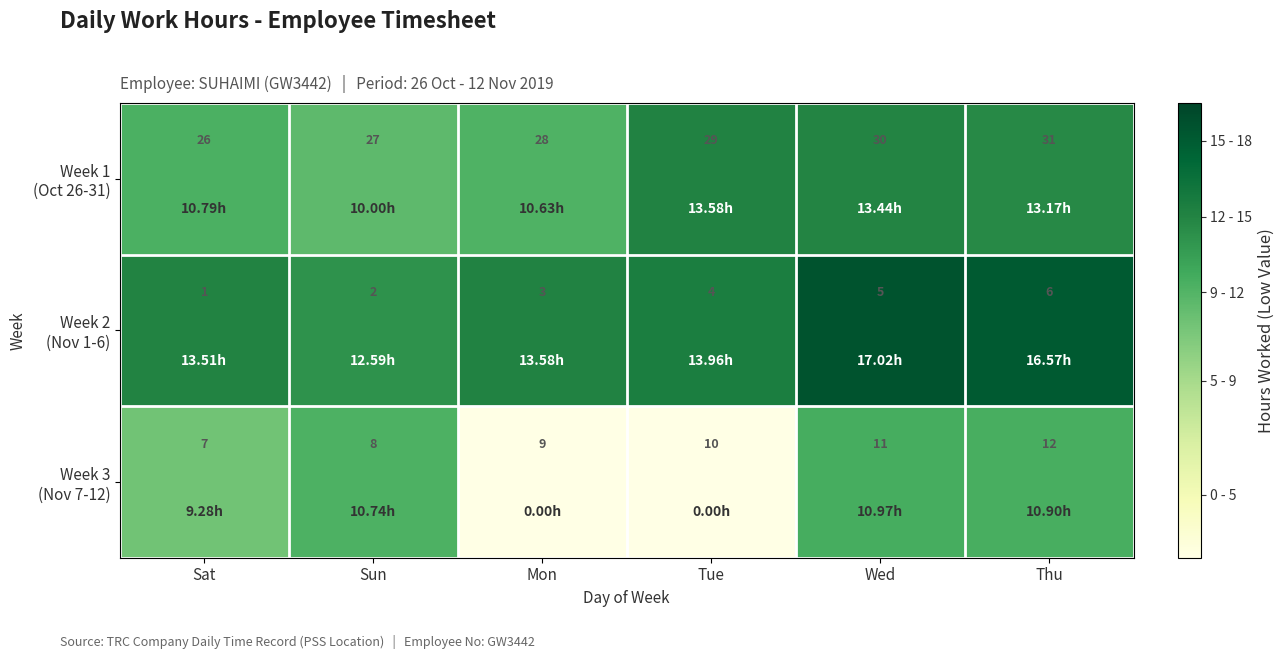

What is the total value across all series at Thu?

49